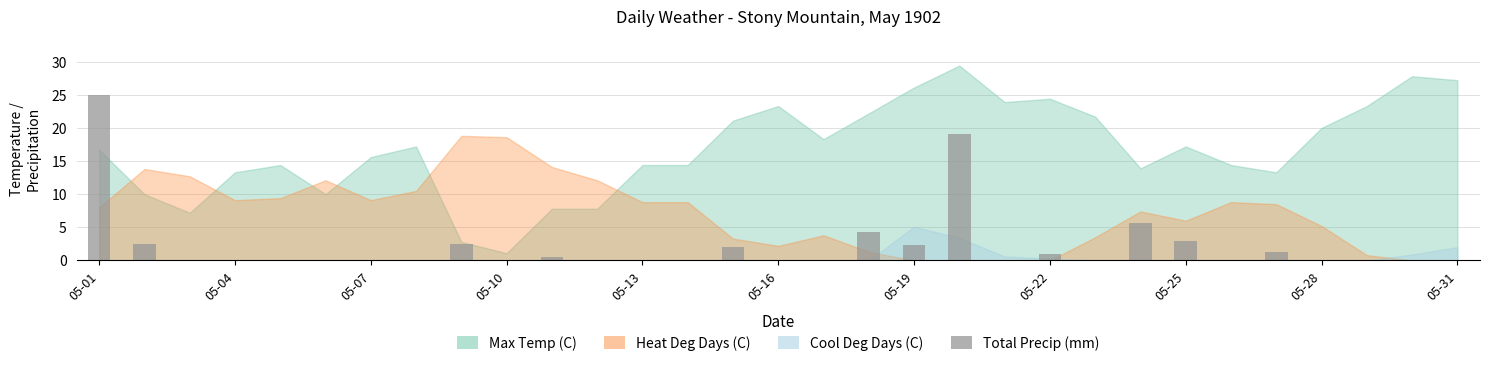

How many distinct data groups are displayed?

1